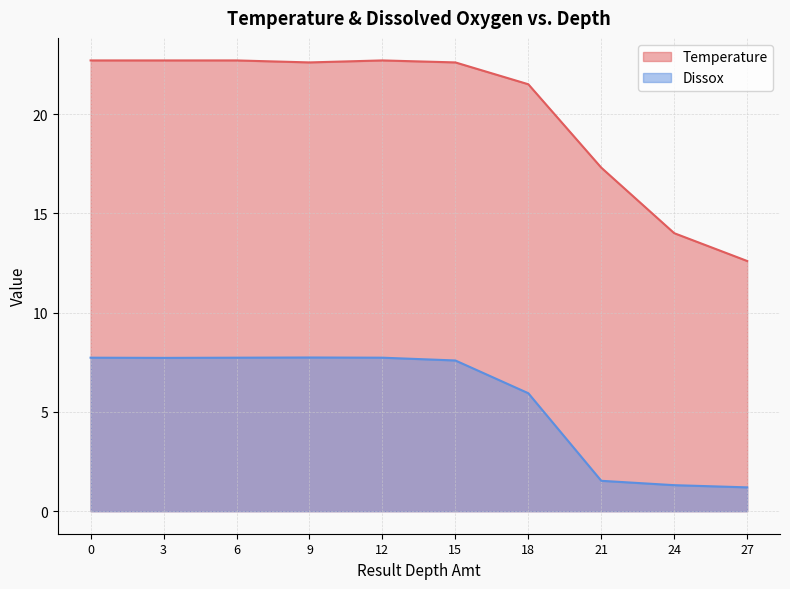

What is the value of the Temperature point at the 8th from the left?

17.3